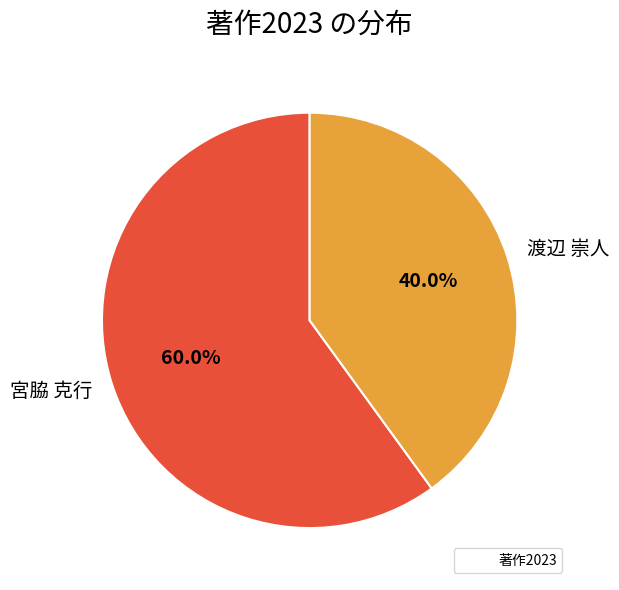

How many slices are in this pie chart?

2